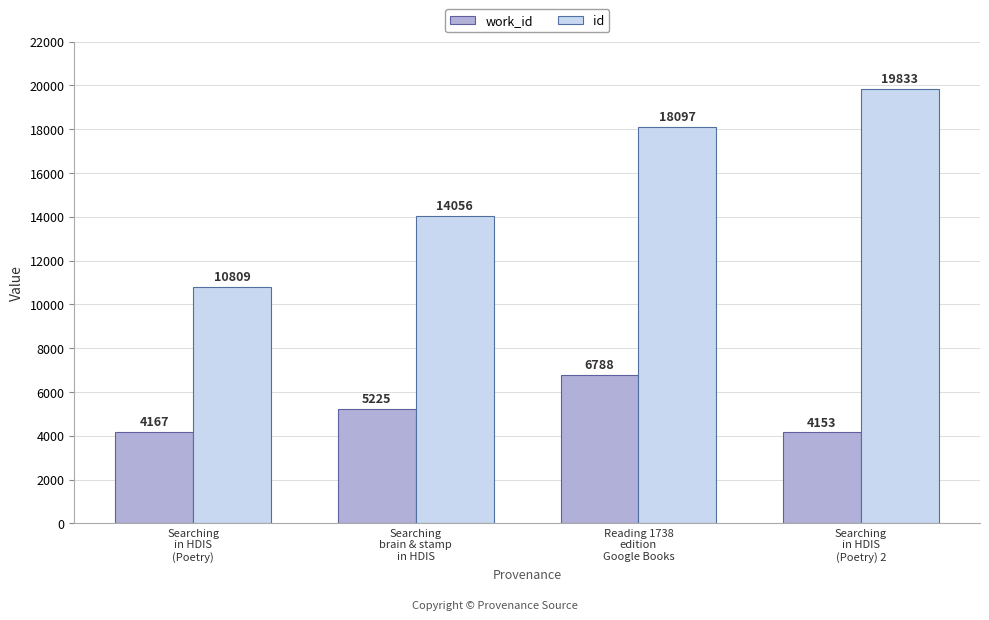

How many bars are there in total?

8